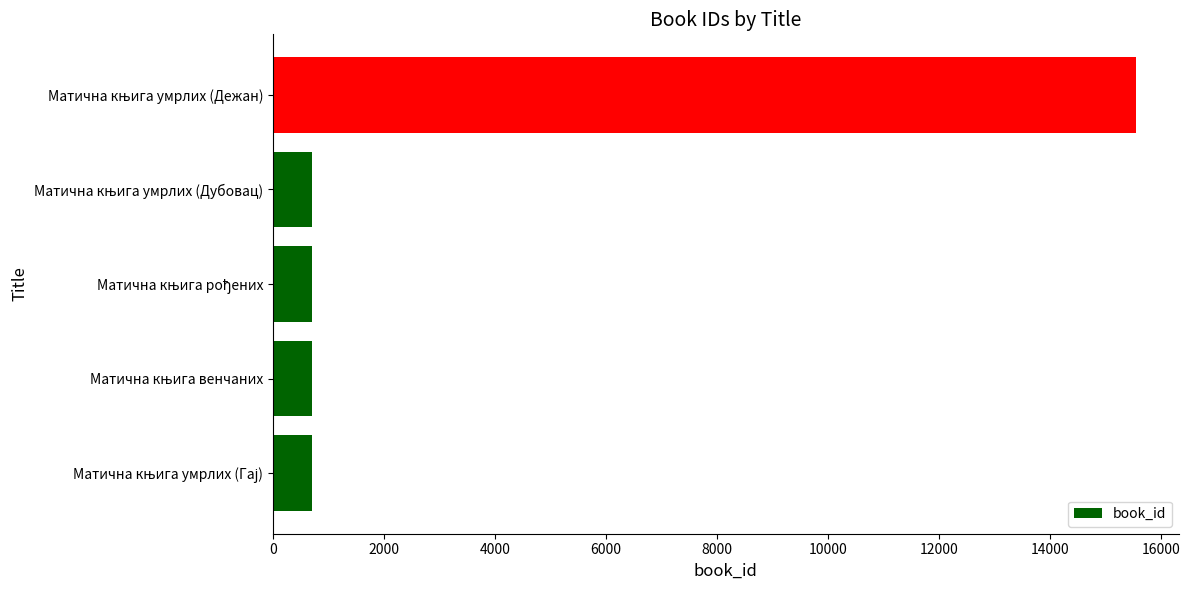

What is the average value?

3672